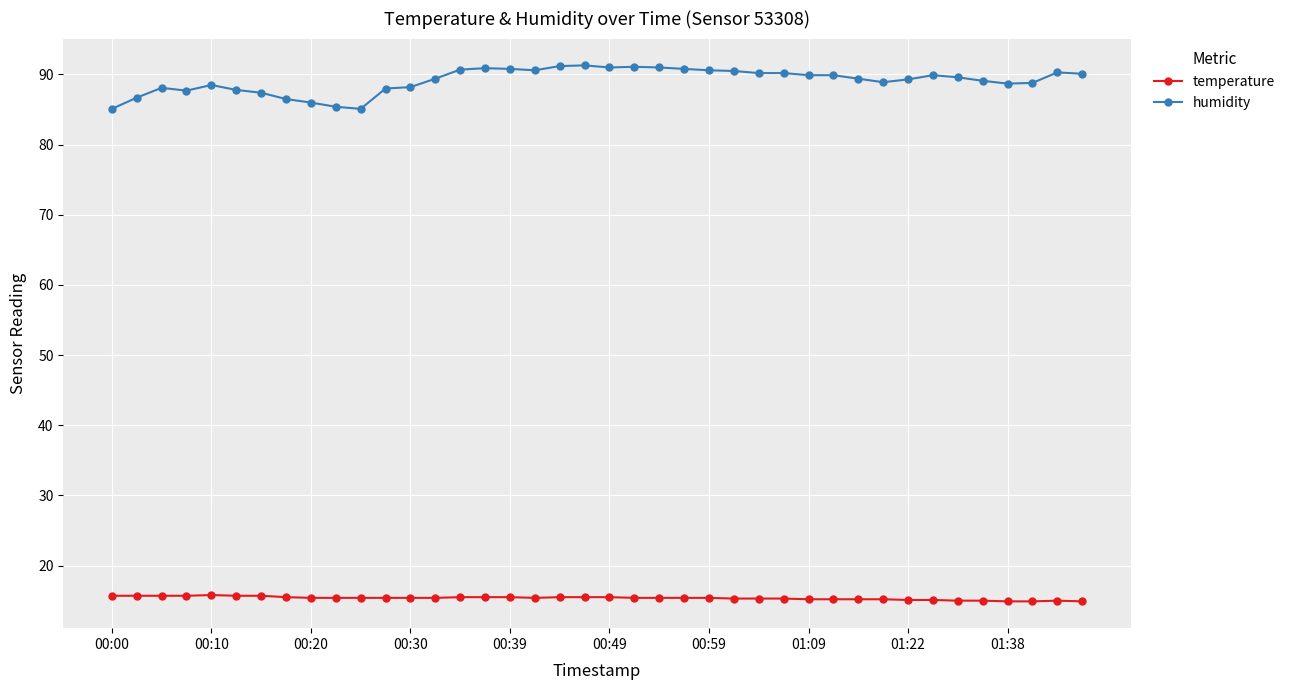

What are all the series names shown in the legend?

temperature, humidity